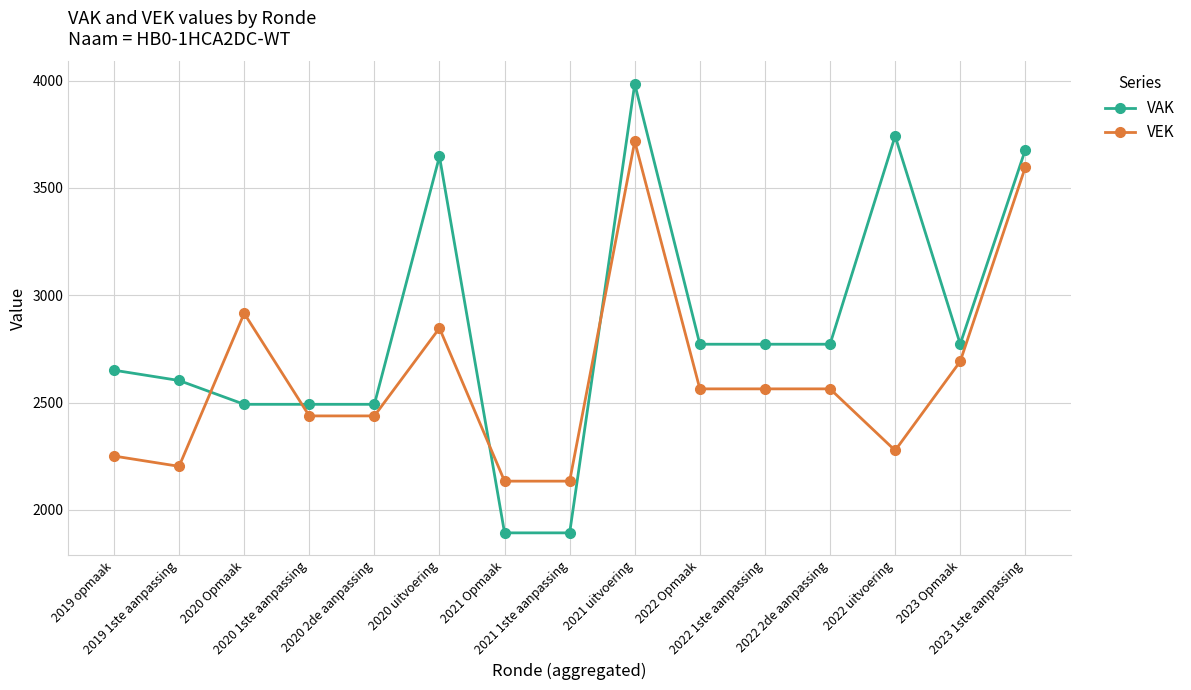

True or false: VEK has more than 0 points higher than both neighbors.

True